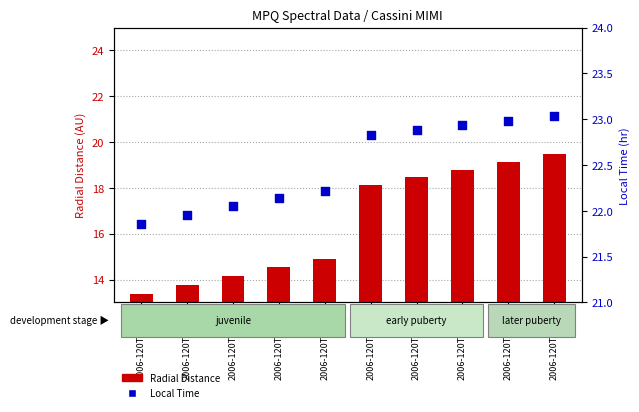

What are all the series names shown in the legend?

Radial_Distance, Local_Time